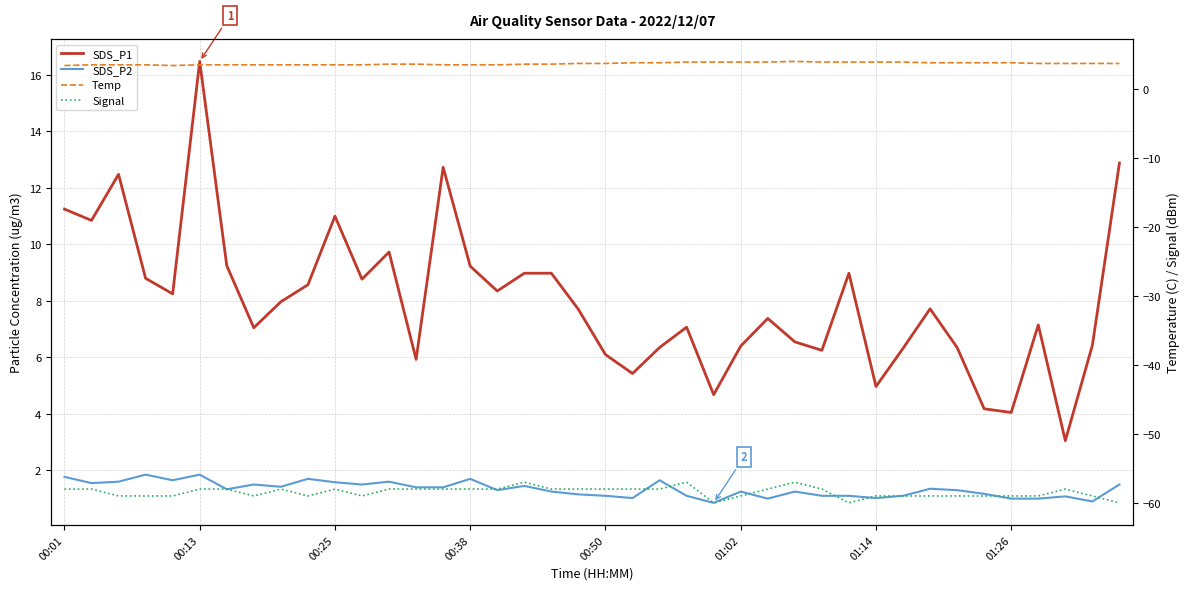

What are all the series names shown in the legend?

SDS_P1, SDS_P2, Temp, Signal